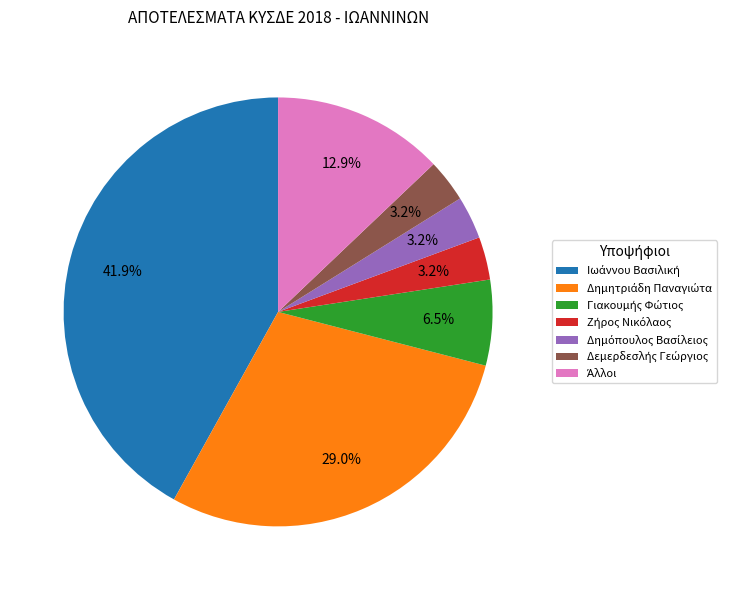

Does any single category account for the majority?

No